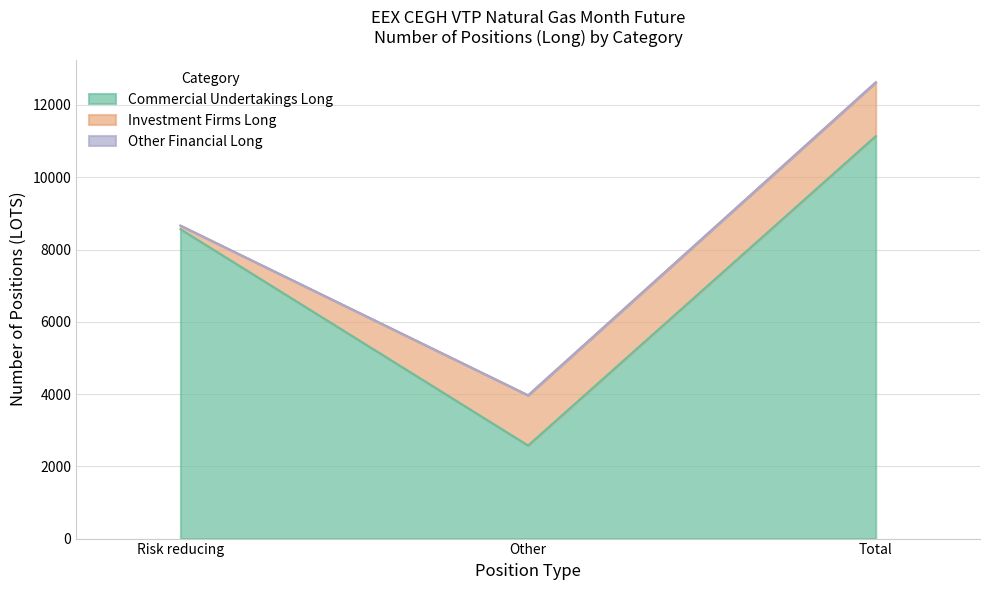

List the labels in order of Other Financial Long value, smallest first.

Risk reducing, Other, Total